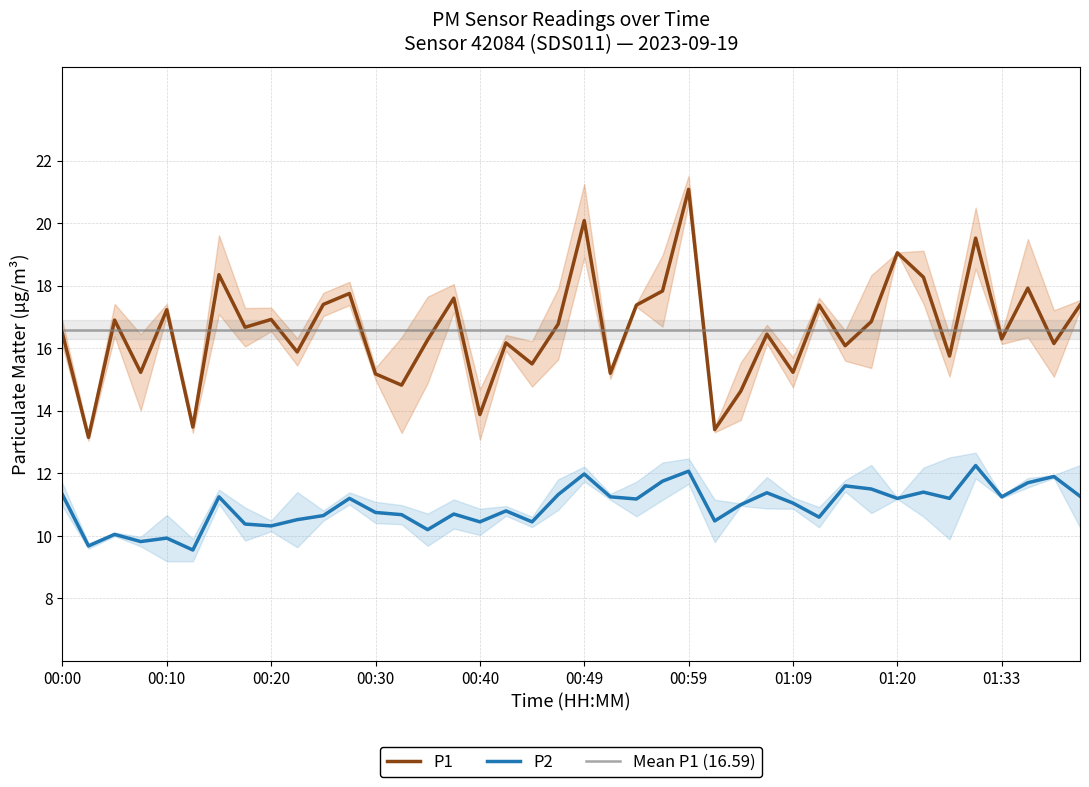

How many interior local valleys does the P1 series have?

15